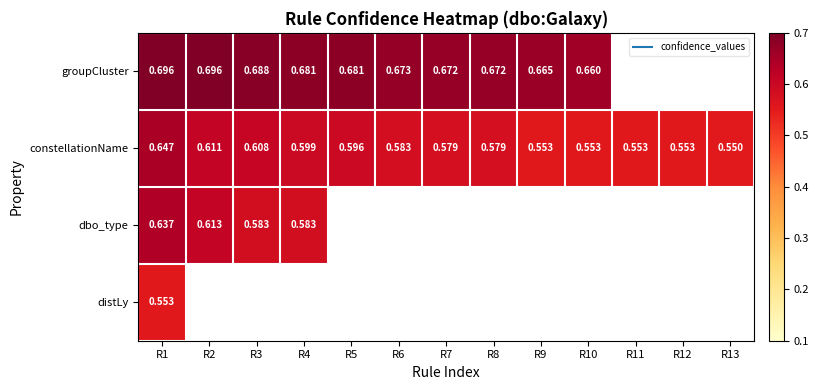

True or false: constellationName has a value of 0.6 at R6.

True